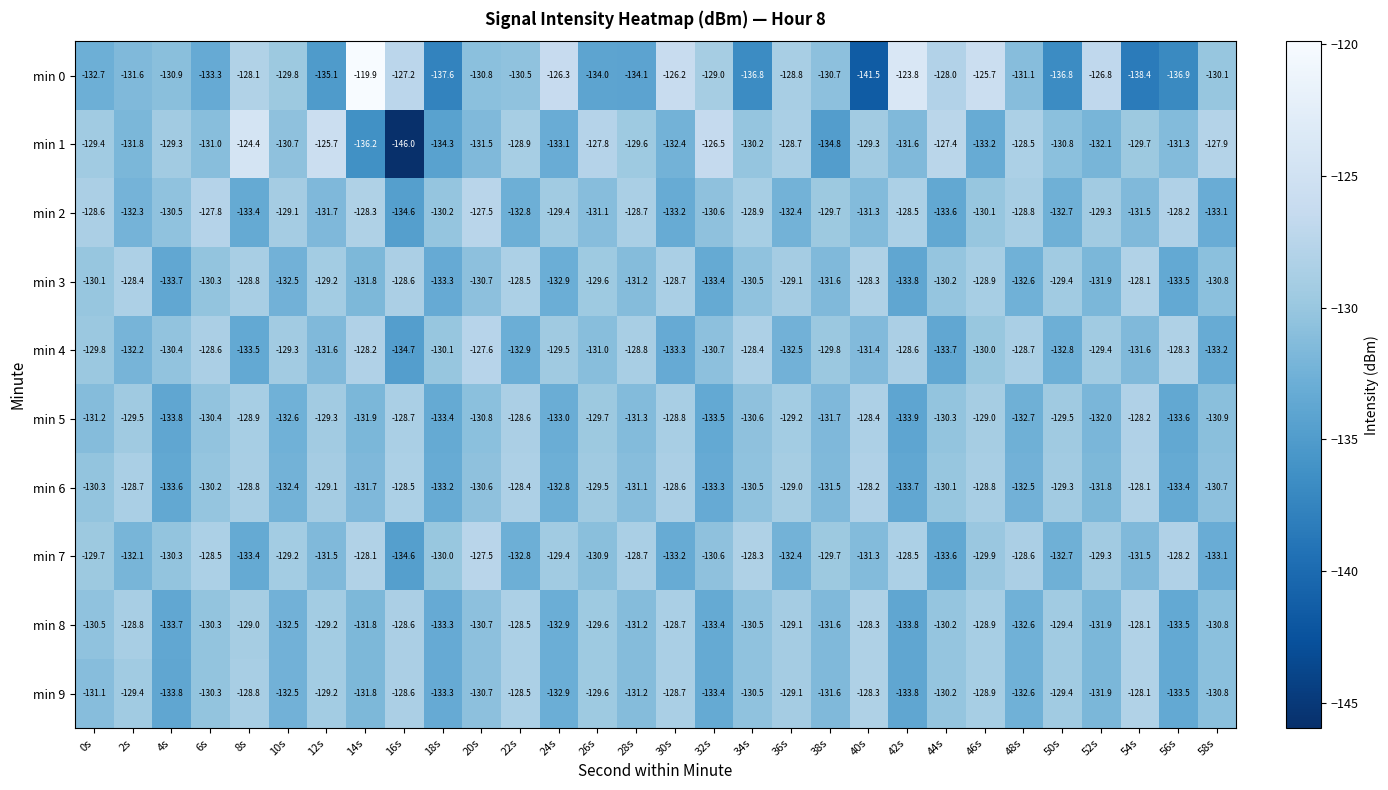

Which category has the lowest value across all series?

16s